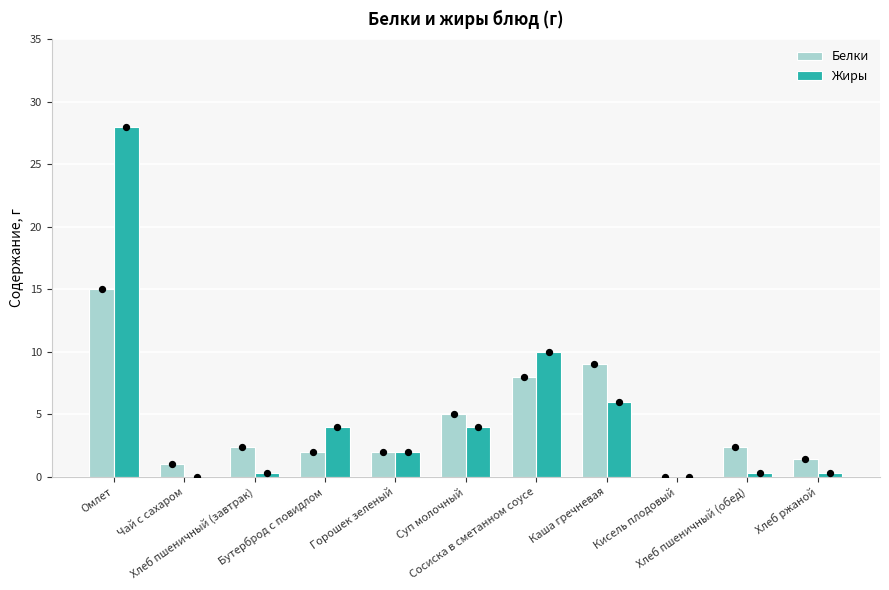

What is the total value across all series at Горошек зеленый?

4.0